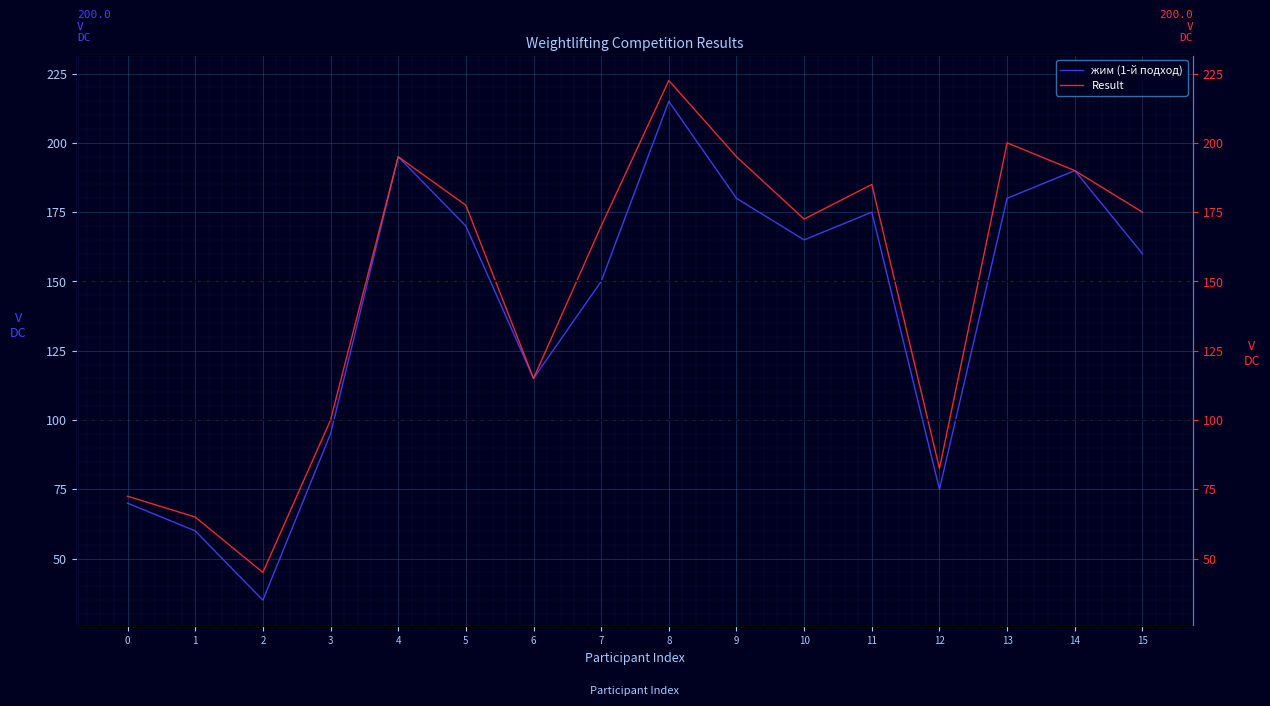

Which category has the highest value in the жим (1-й подход) series?

8